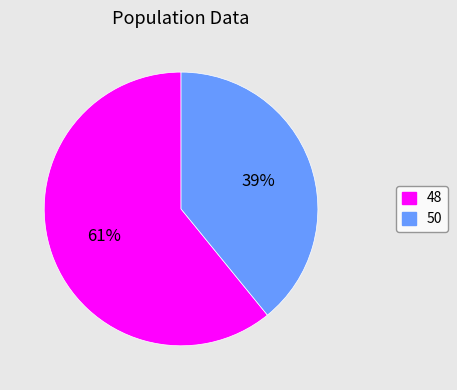

True or false: 50 accounts for 39% of the total.

True